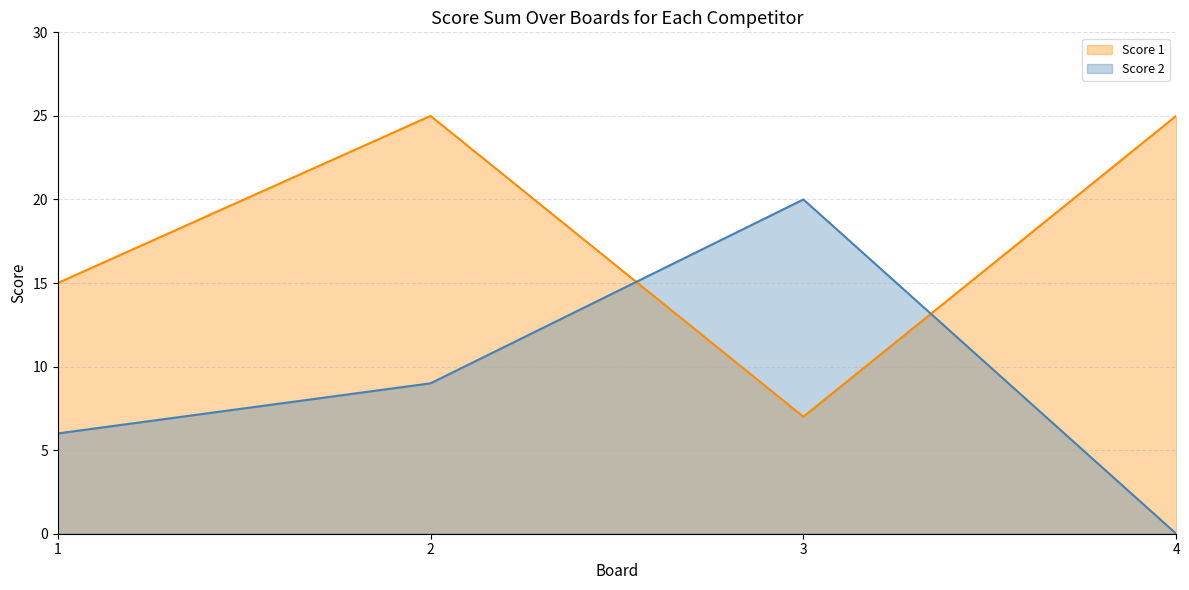

Which series has the largest range (max minus min)?

Score 2